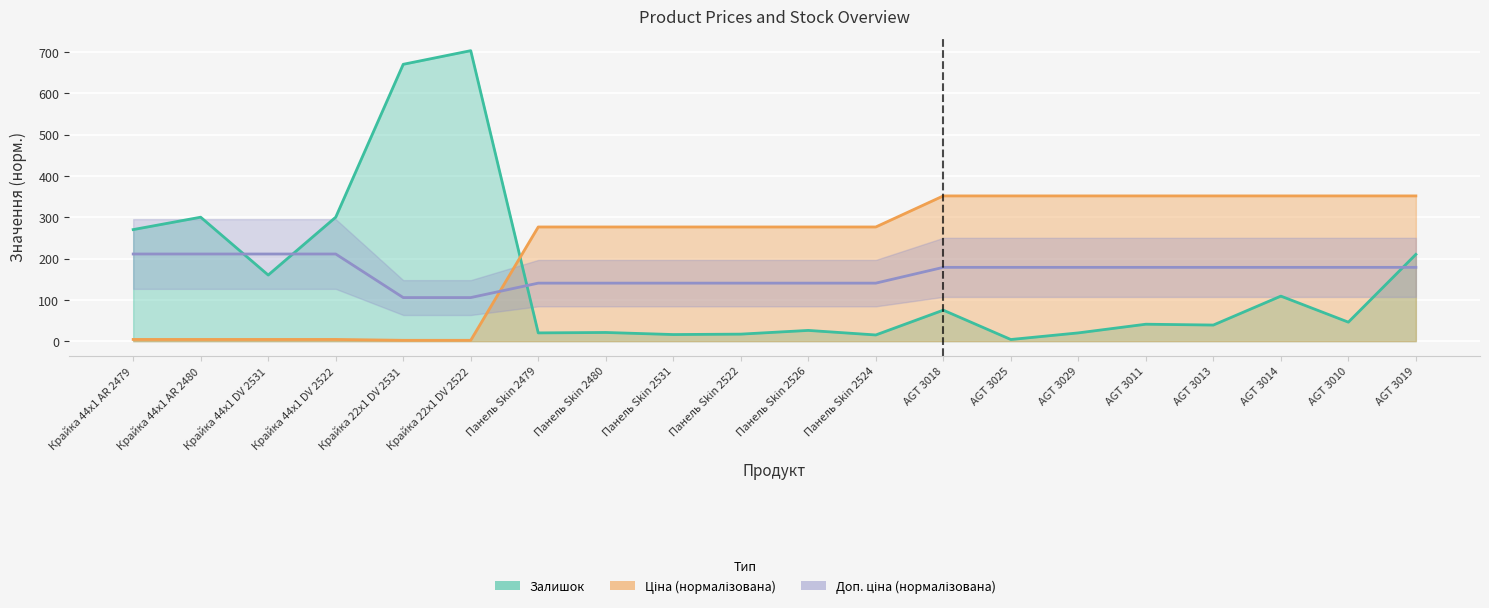

What is the label of the 18th point from the right?

Крайка 44x1 DV 2531